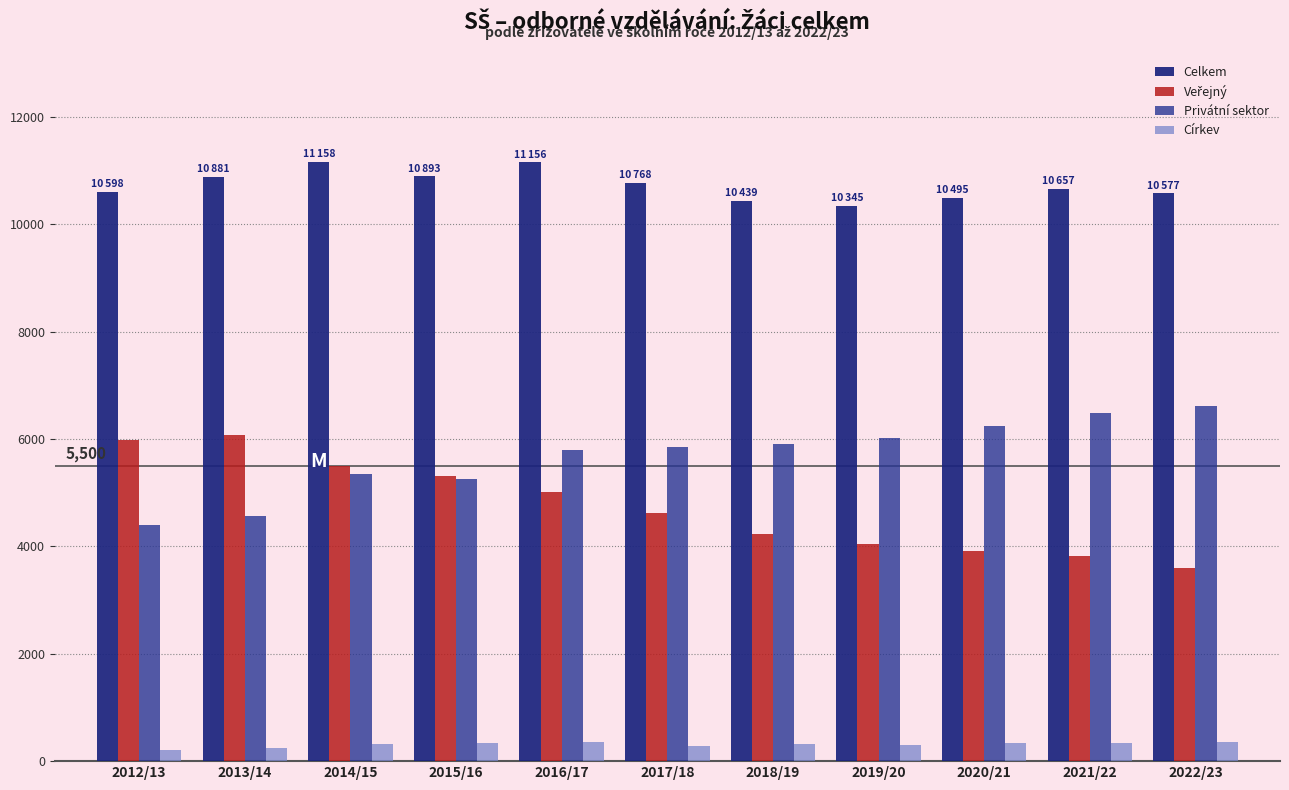

Count the number of data series in this chart.

4